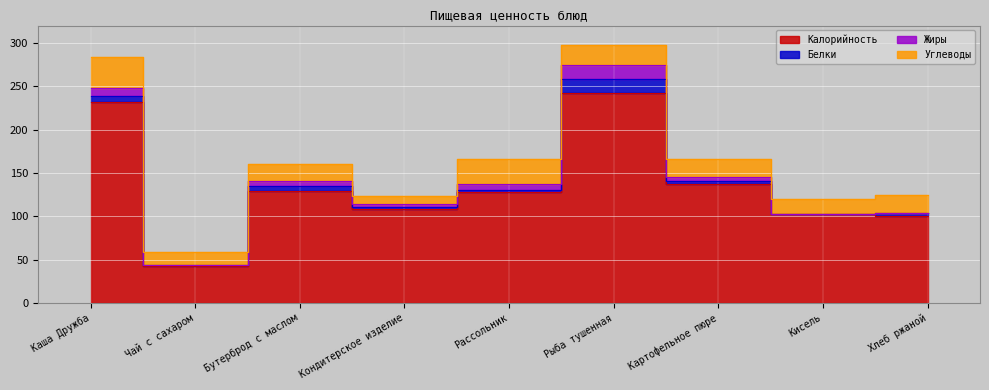

Which series has the largest total across all categories?

Калорийность